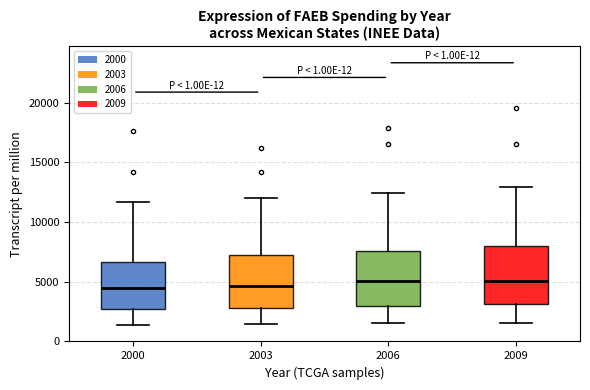

Reading left to right, read every box against the y-axis: the position of its median line, the range the box covers, and the ends of its whiskers. The values are not printed on the chart, so give them approximately, as read against the axis.

2000: median 4500, box 2500 to 6500, whiskers 1500 to 11500
2003: median 4500, box 3000 to 7500, whiskers 1500 to 12000
2006: median 5000, box 3000 to 7500, whiskers 1500 to 12500
2009: median 5000, box 3000 to 8000, whiskers 1500 to 13000